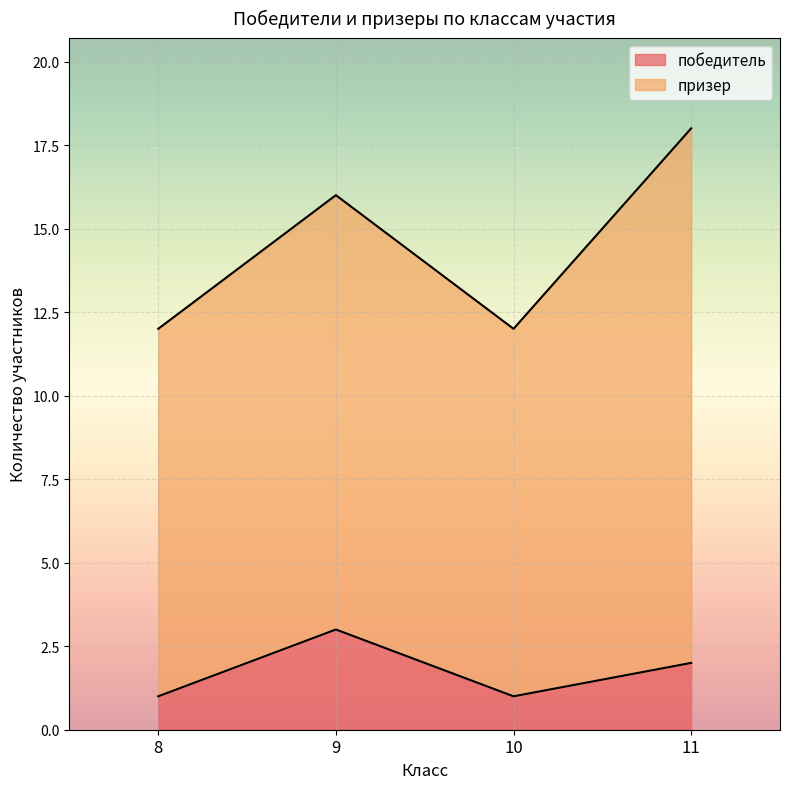

What is the smallest value displayed?

1